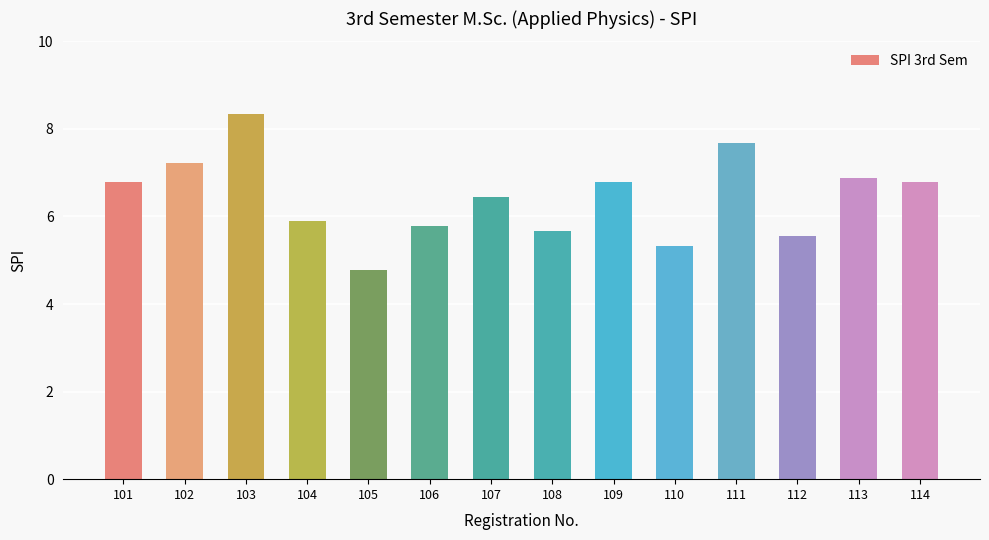

What is the sum of the values at 111 and 114?

14.4